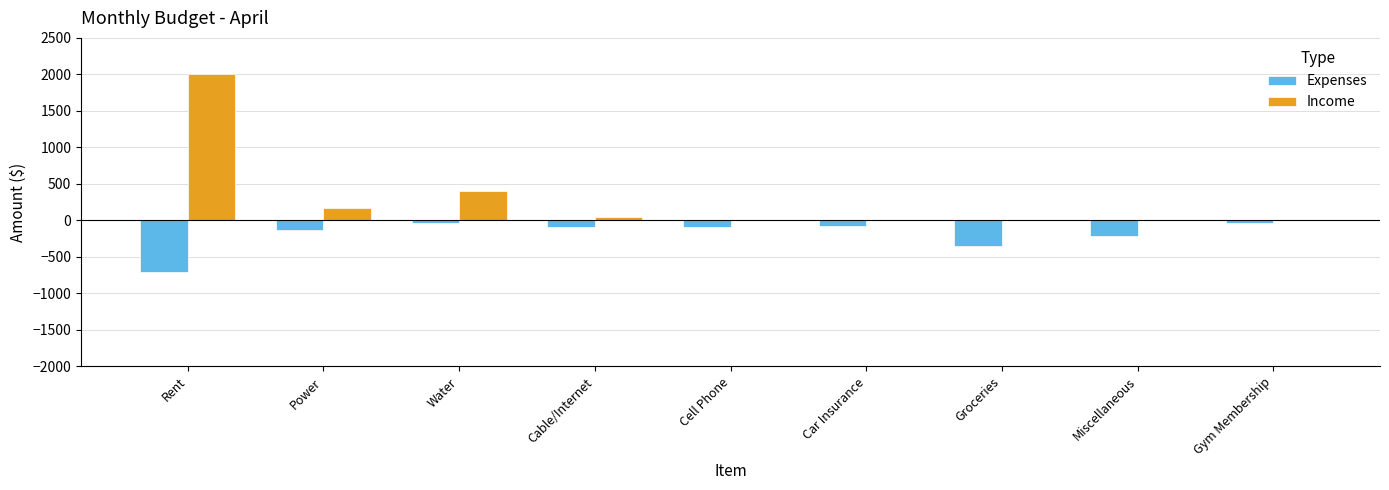

What is the sum of all Expenses values?

-1720